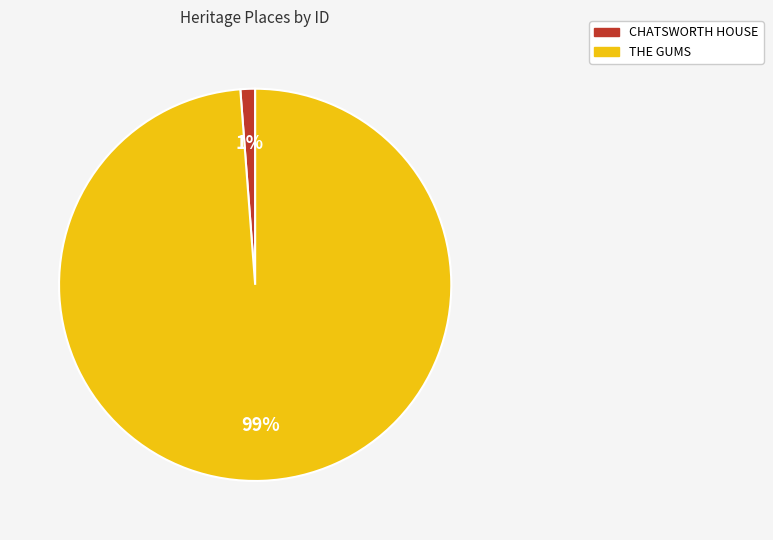

Rank the categories by value from lowest to highest.

CHATSWORTH HOUSE, THE GUMS